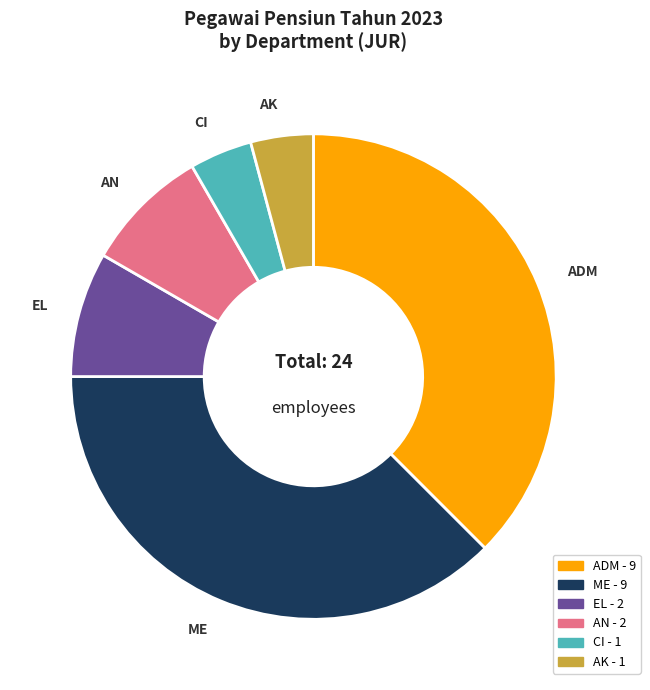

What is the ratio of the value at EL to the value at ADM?

0.2